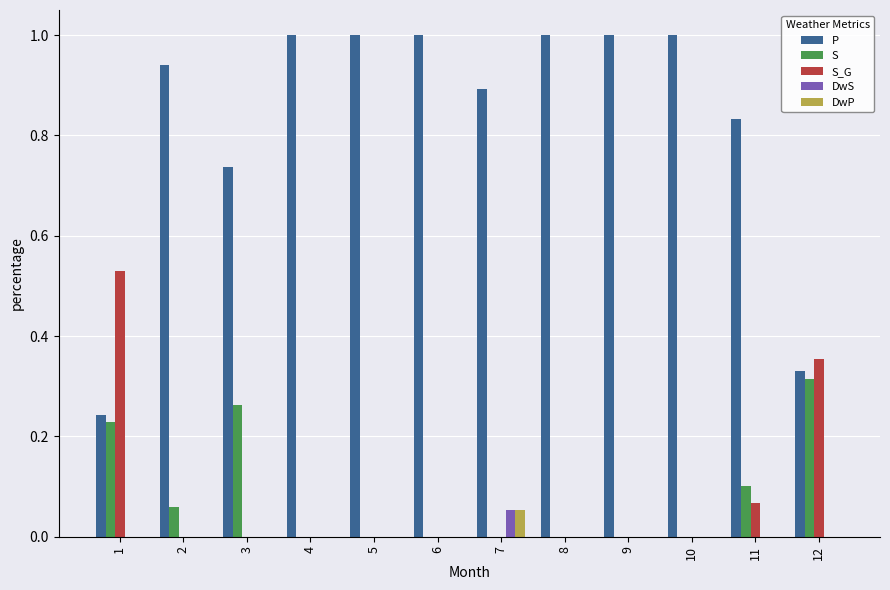

Does the chart contain stacked bars?

No